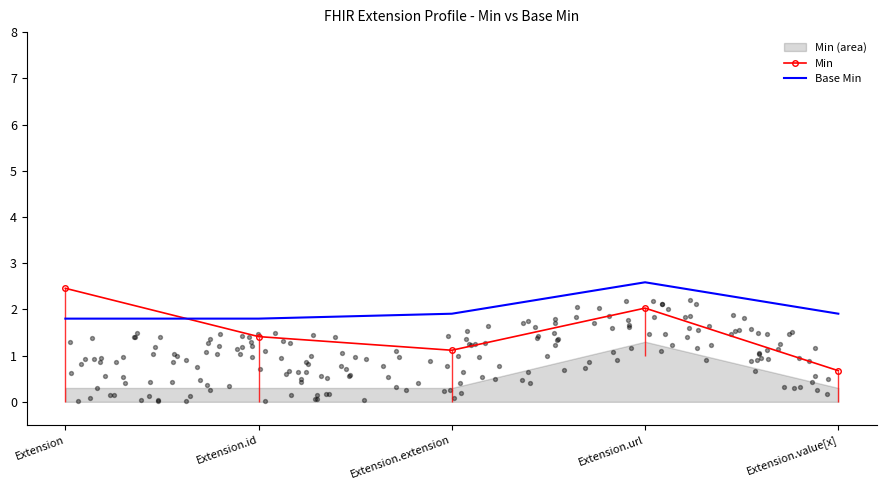

Which series reaches the minimum Y coordinate?

Min